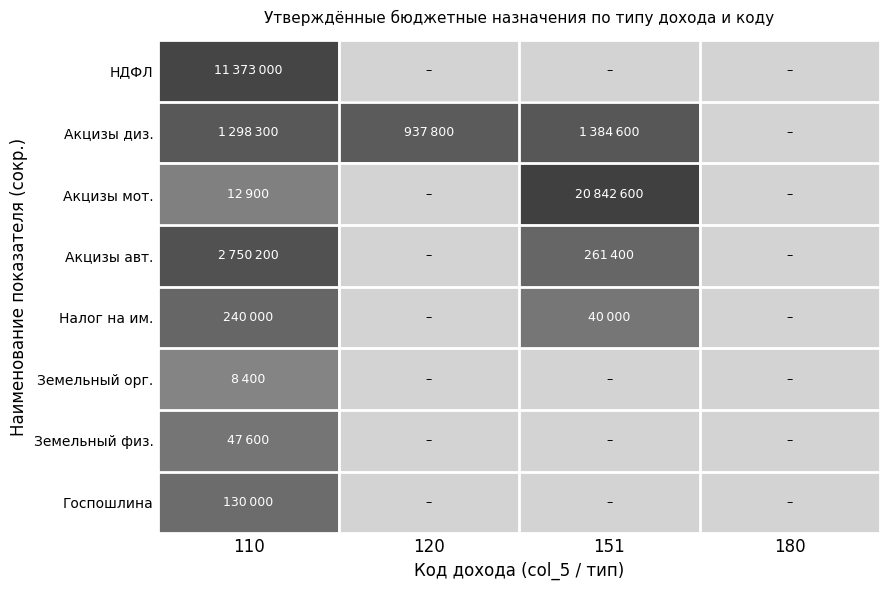

Which series has the largest range (max minus min)?

Акцизы мот.